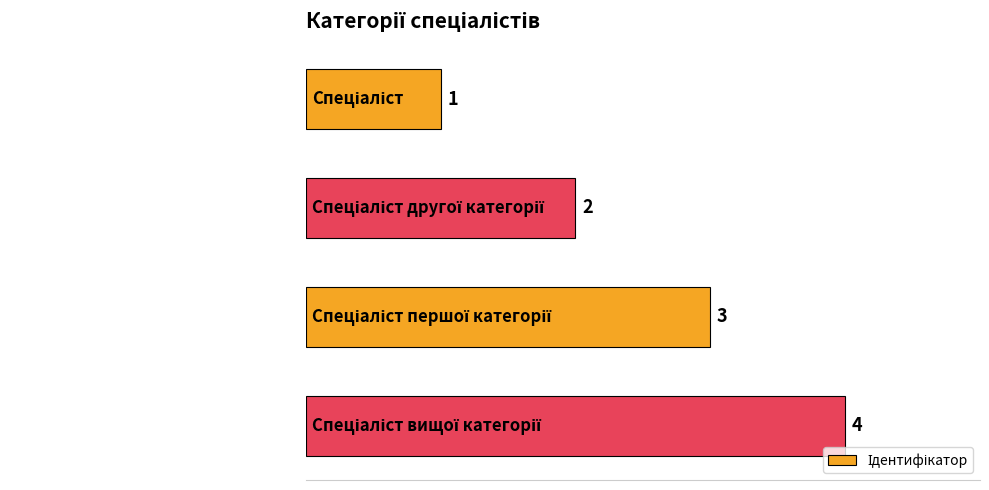

What is the smallest value displayed?

1